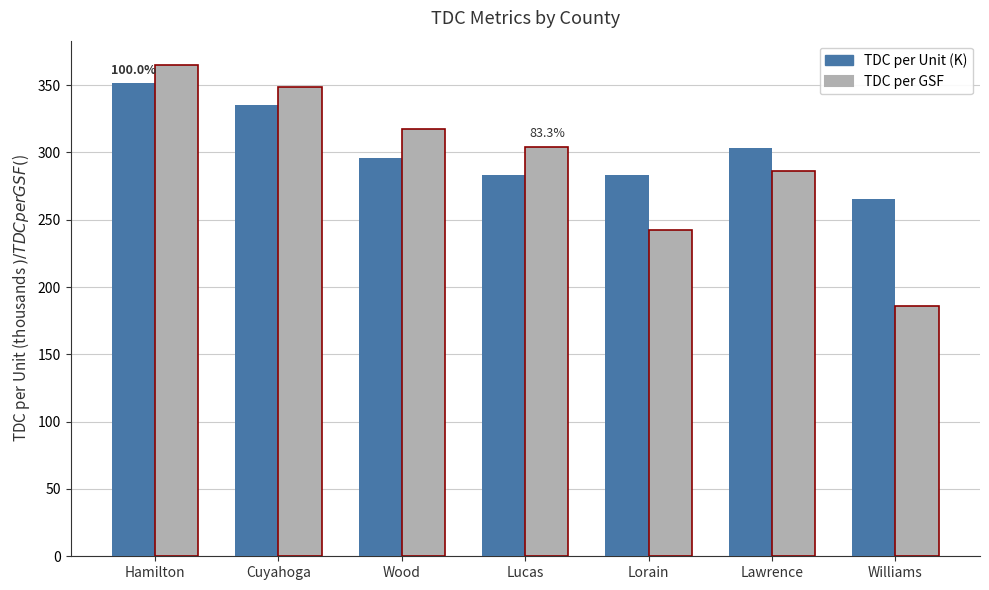

Are the bars grouped side by side (vs. stacked)?

Yes